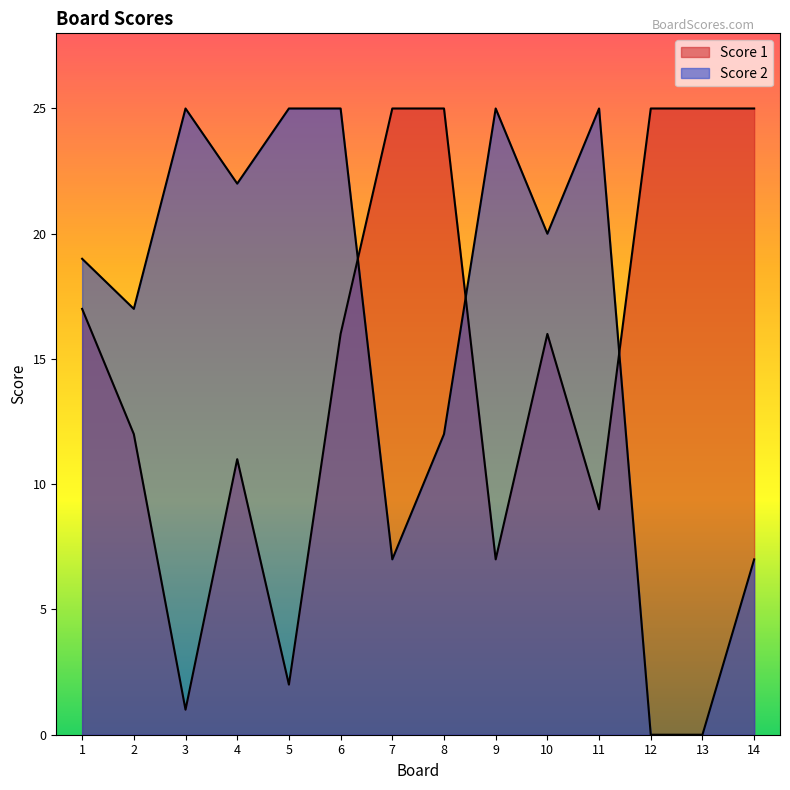

At 4, list the series in order from largest to smallest.

Score 2, Score 1